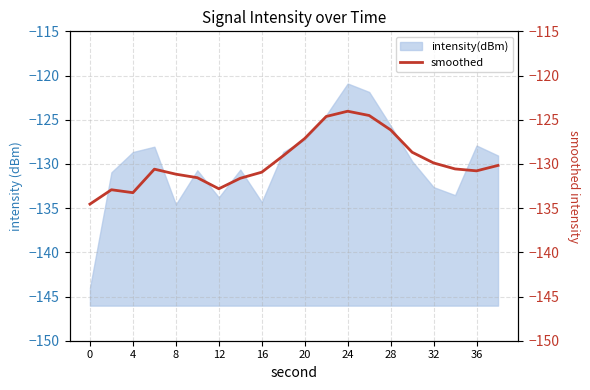

How many lines are shown in the chart?

1